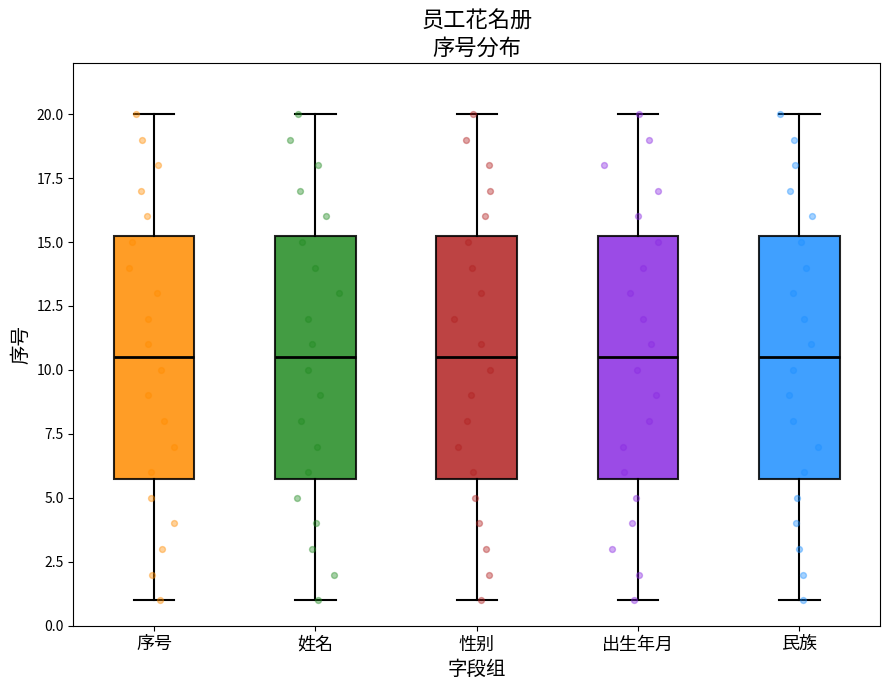

Where is the upper edge of the box for 姓名 on the y-axis? The values are not printed on the chart, so give them approximately, as read against the axis.

15.5